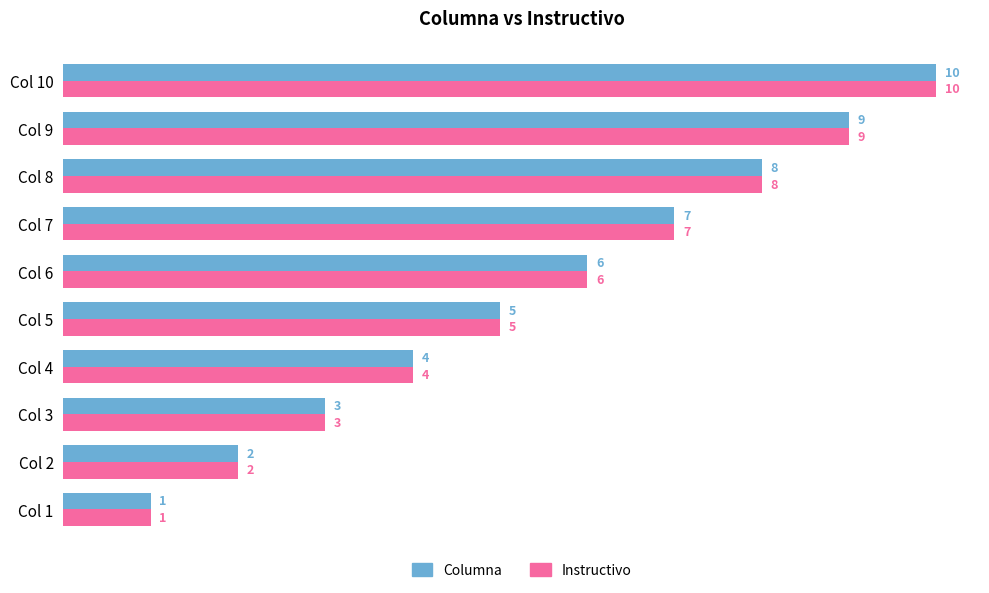

Where is Columna nearest to the value 5?

Col 5